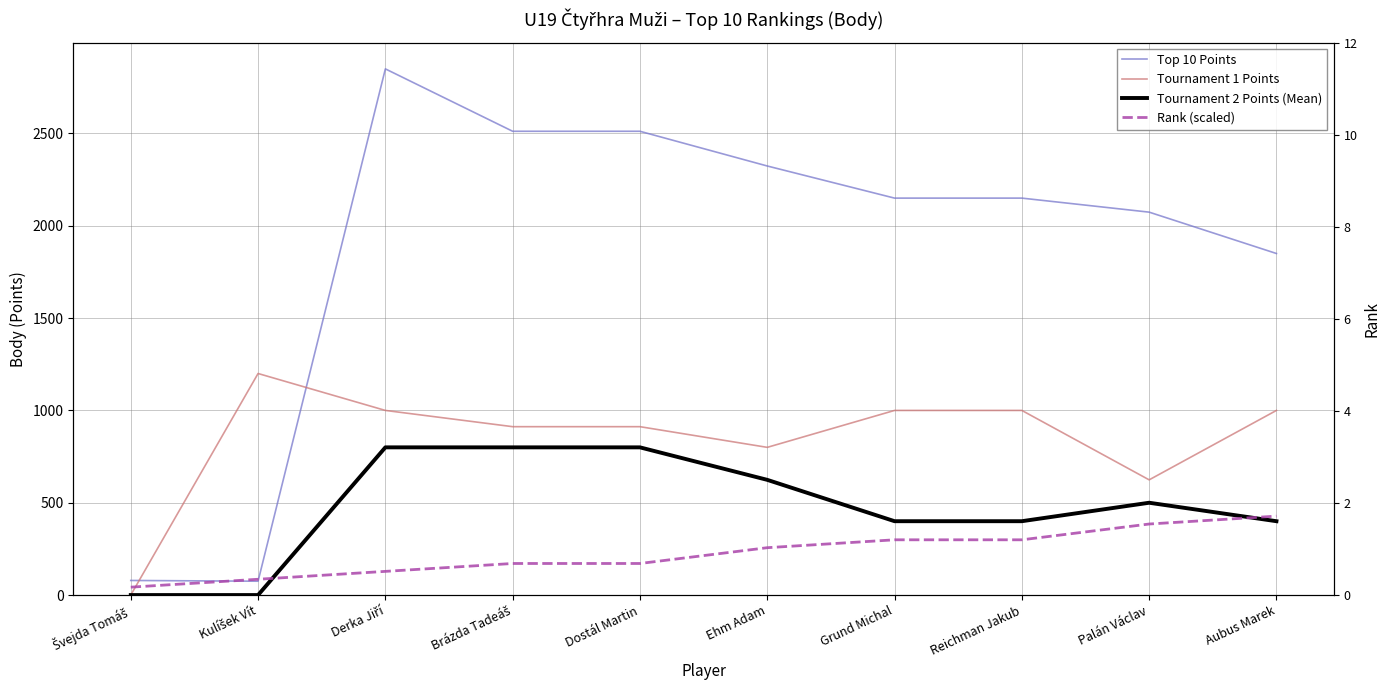

Where does the Rank (scaled) series first go above 256?

Ehm Adam